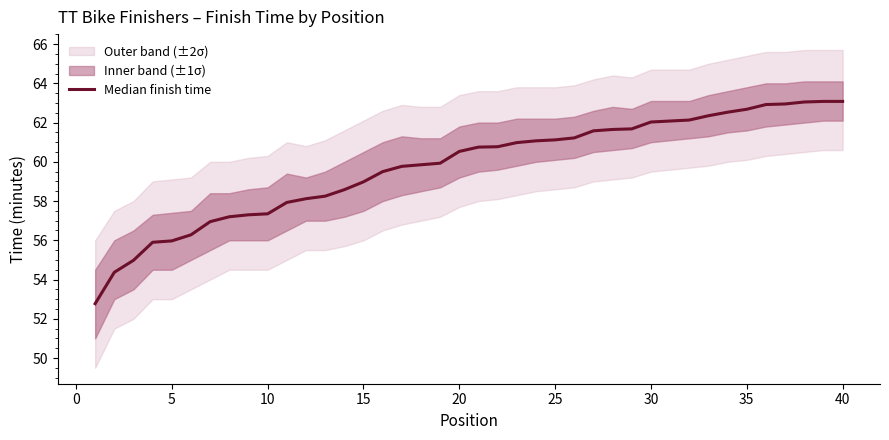

Reading left to right, extract all data points from this chart.

52.8	54.4	55.0	55.9	56.0	56.3	57.0	57.2	57.3	57.4	57.9	58.1	58.2	58.6	59.0	59.5	59.8	59.9	59.9	60.5	60.8	60.8	61.0	61.1	61.1	61.2	61.6	61.6	61.7	62.0	62.1	62.1	62.4	62.5	62.7	62.9	63.0	63.0	63.1	63.1